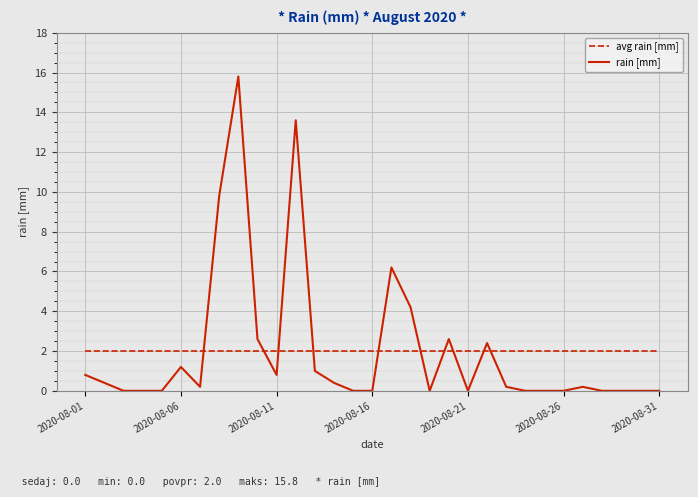

Reading left to right, list all the values displayed in this chart.

avg rain [mm]: 2.0	2.0	2.0	2.0	2.0	2.0	2.0	2.0	2.0	2.0	2.0	2.0	2.0	2.0	2.0	2.0	2.0	2.0	2.0	2.0	2.0	2.0	2.0	2.0	2.0	2.0	2.0	2.0	2.0	2.0	2.0
rain [mm]: 0.8	0.4	0.0	0.0	0.0	1.2	0.2	9.8	15.8	2.6	0.8	13.6	1.0	0.4	0.0	0.0	6.2	4.2	0.0	2.6	0.0	2.4	0.2	0.0	0.0	0.0	0.2	0.0	0.0	0.0	0.0